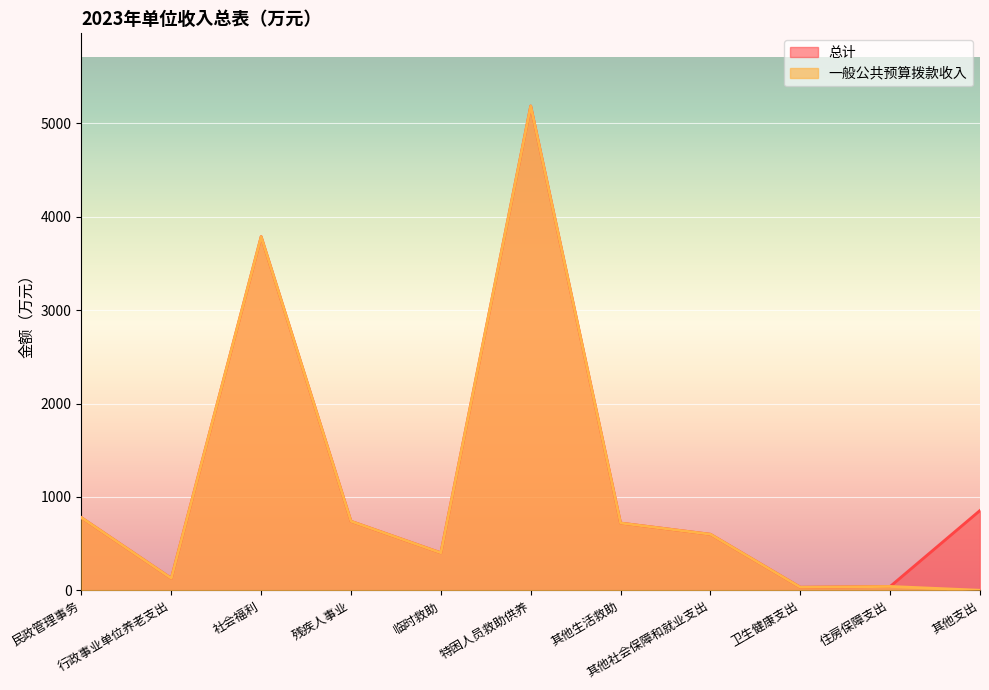

Which has a higher value, 行政事业单位养老支出 or 民政管理事务?

民政管理事务